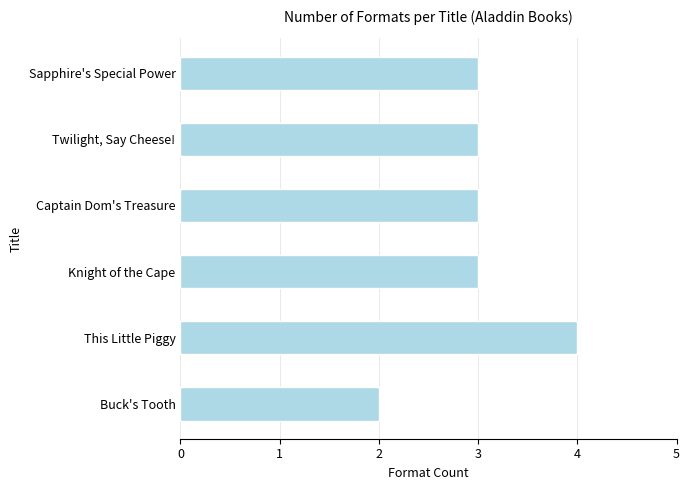

Is it true that the value at Captain Dom's Treasure is 1?

False